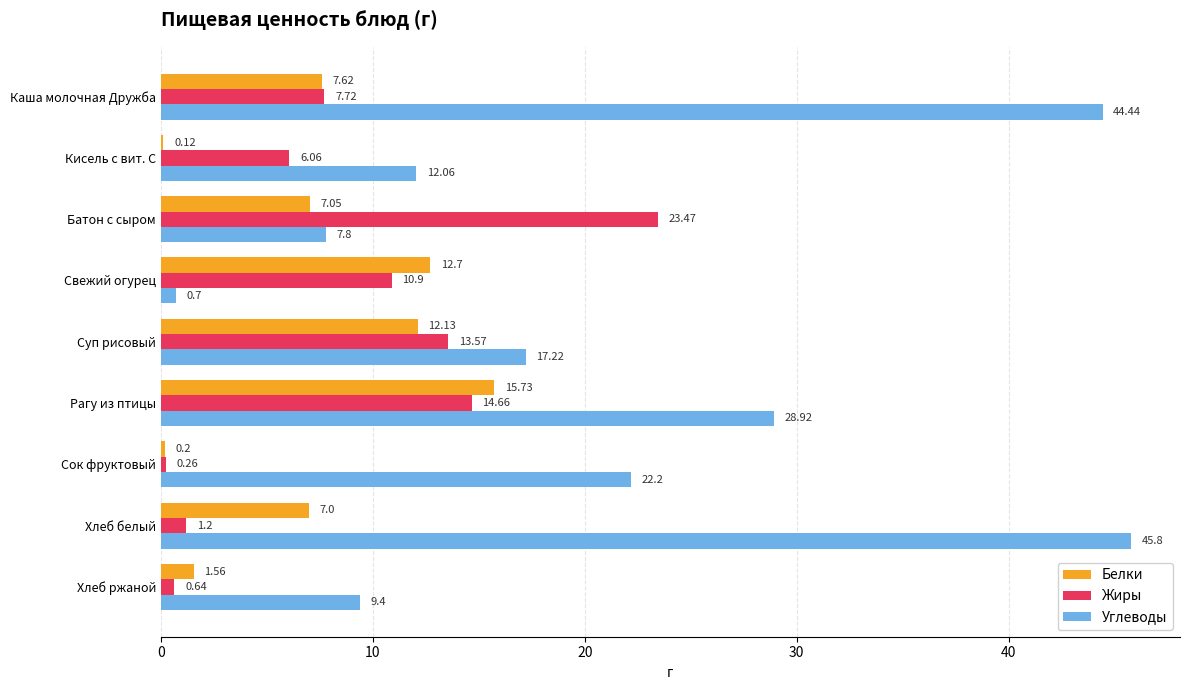

At which label does Углеводы reach its peak?

Хлеб белый